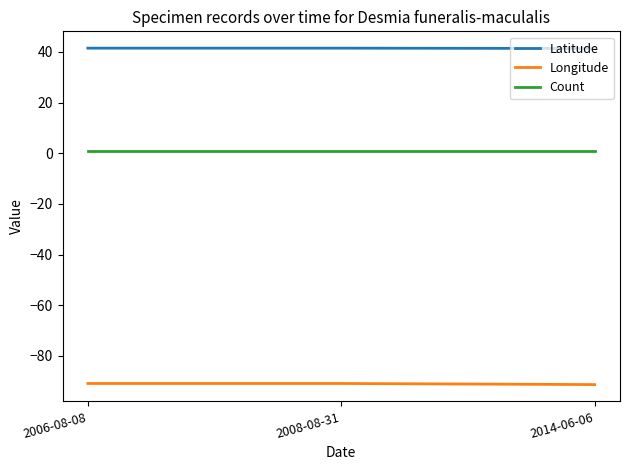

List the series in order of their peak value, highest first.

Latitude, Count, Longitude